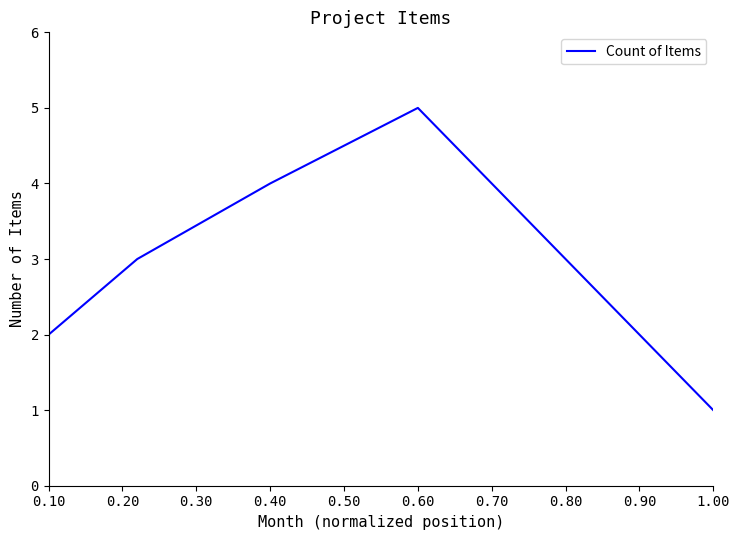

How many distinct data groups are displayed?

1